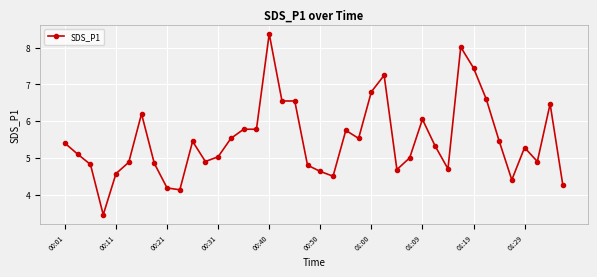

What is the smallest value displayed?

3.5